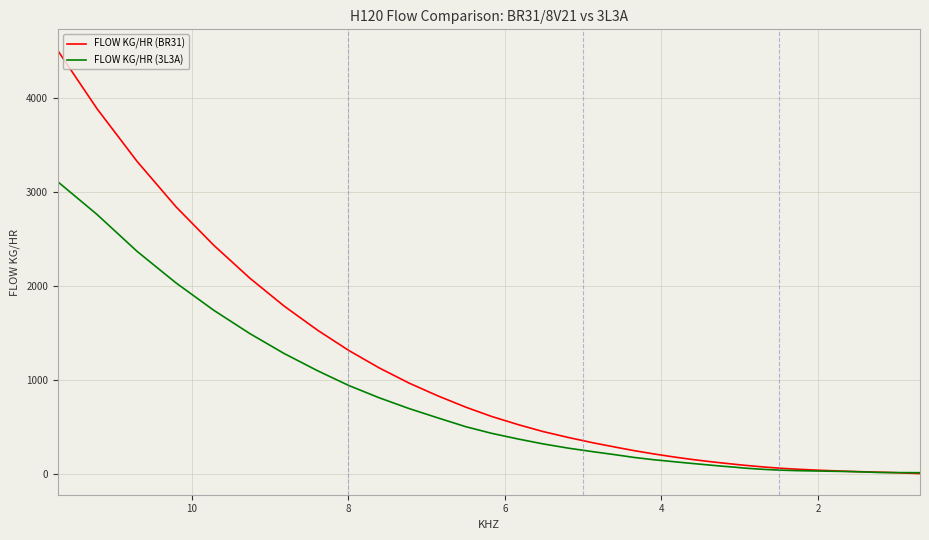

After their last crossing, which series has the higher values: FLOW KG/HR (BR31) or FLOW KG/HR (3L3A)?

FLOW KG/HR (3L3A)